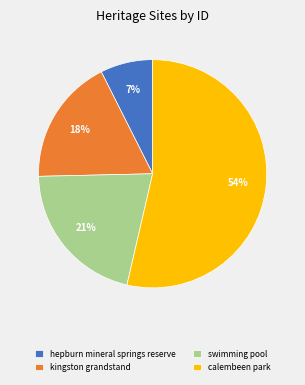

What is the largest slice in the pie chart?

calembeen park